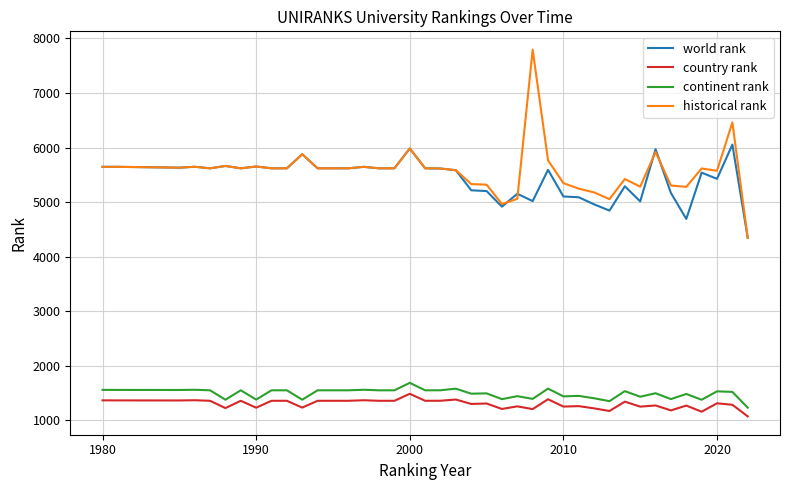

Which series has the largest range (max minus min)?

historical rank